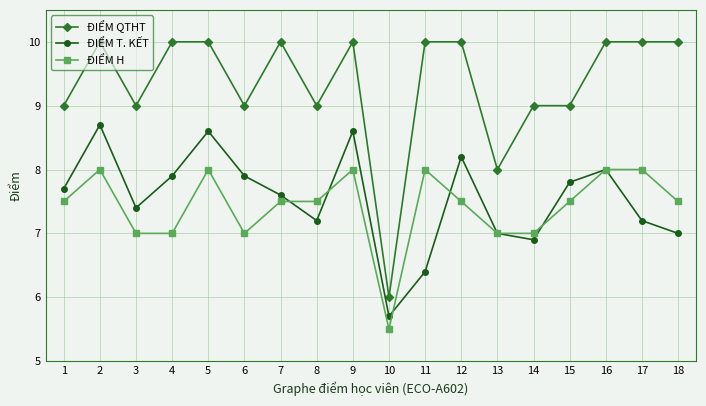

True or false: ĐIỂM H and ĐIỂM QTHT cross at least once.

False